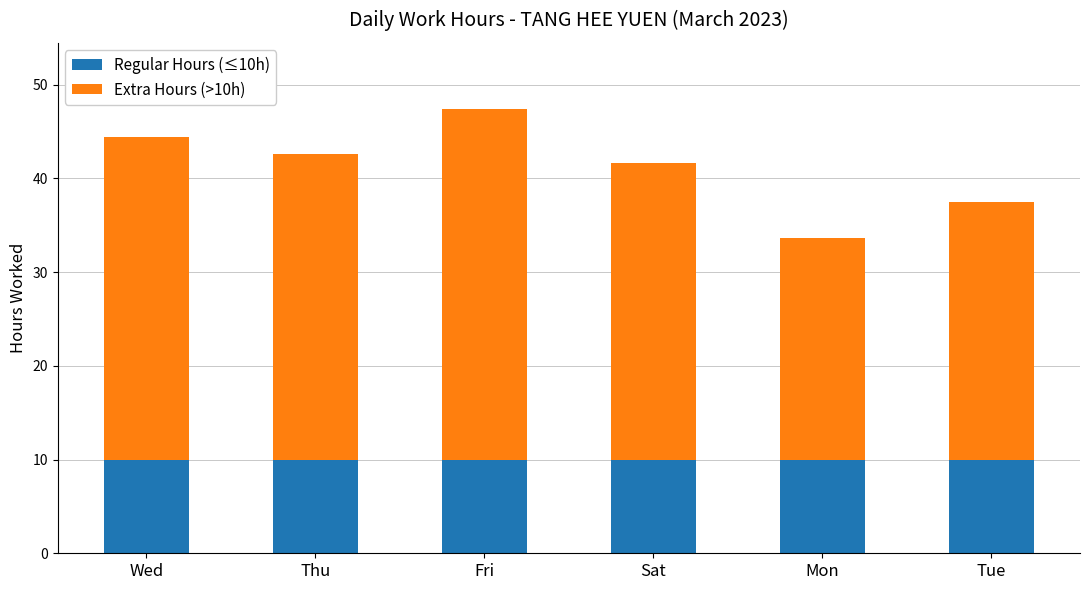

At which category is the sum across all series the highest?

Fri